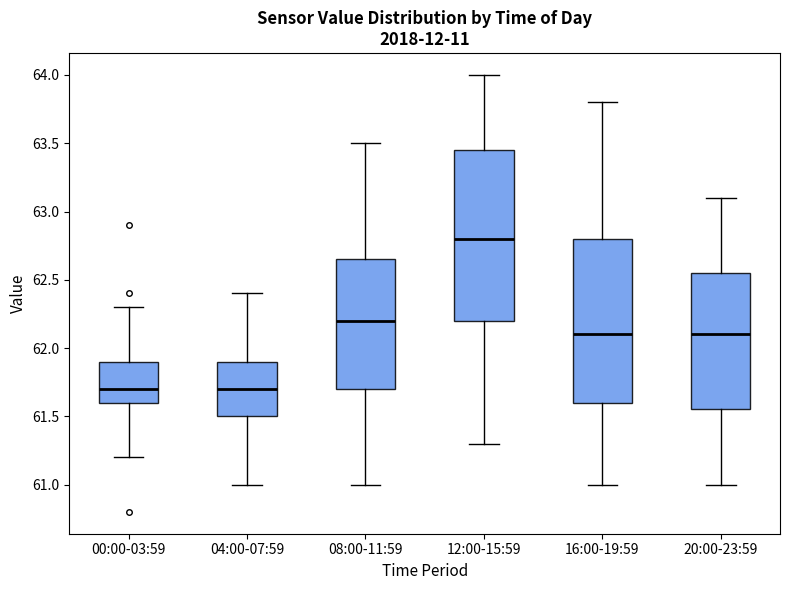

Where does the median line of the box for 20:00-23:59 sit on the y-axis? The values are not printed on the chart, so give them approximately, as read against the axis.

62.10